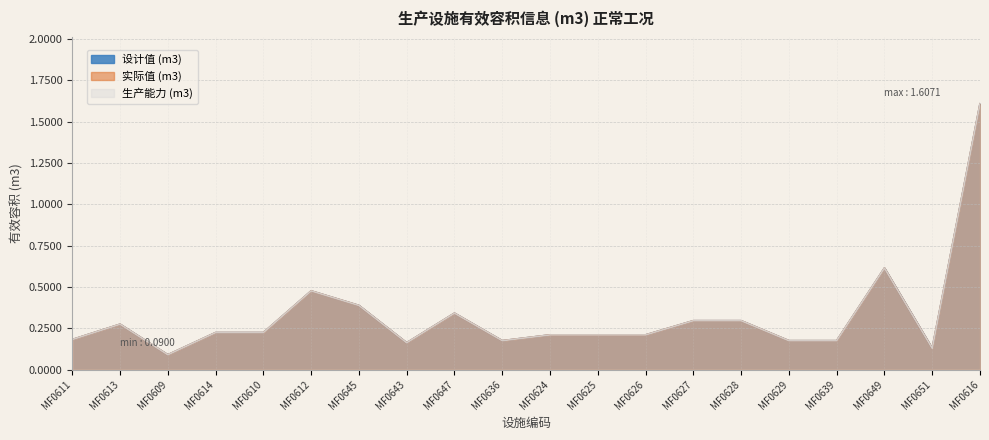

True or false: 实际值 (m3) has a value of 0.3 at MF0647.

True